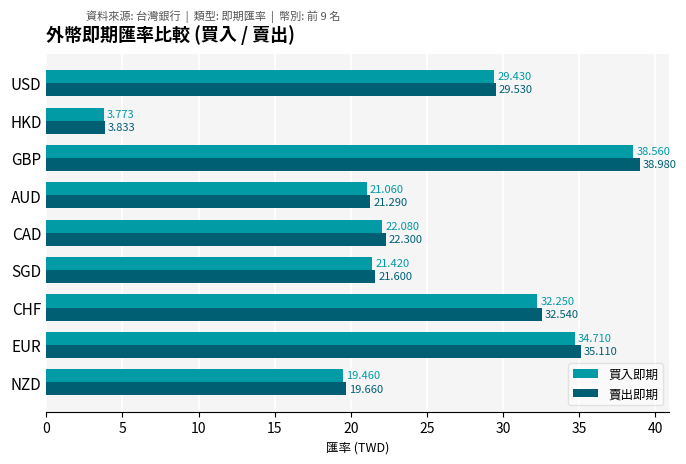

At which label is 買入即期 closest to 21?

AUD